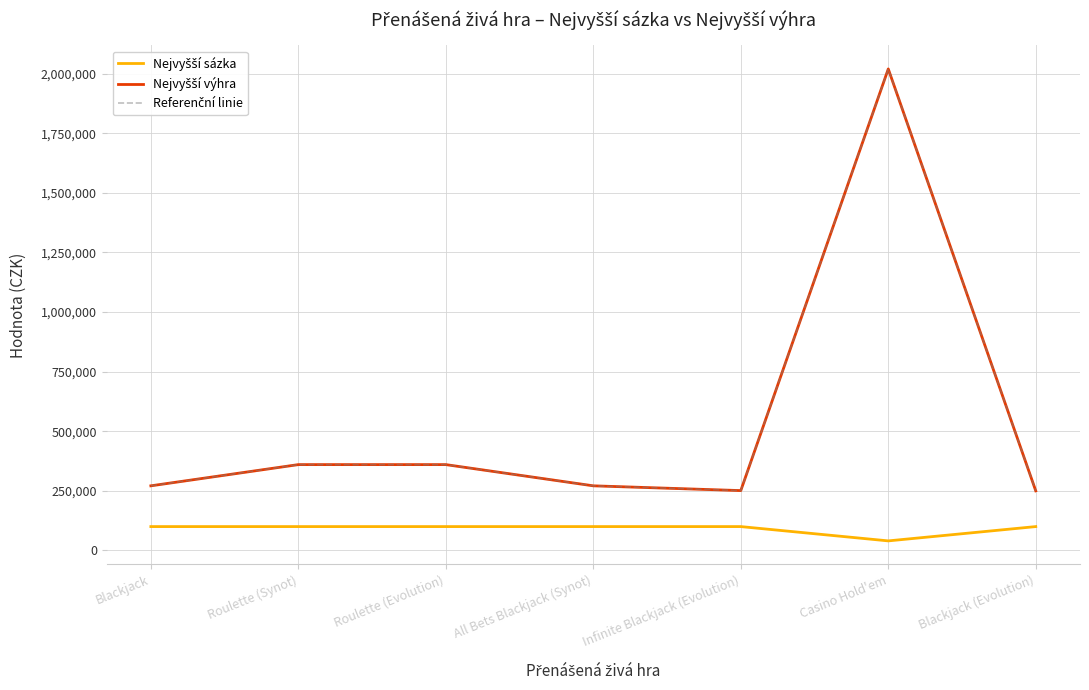

In Referenční linie, how many points are lower than both neighbors (excluding endpoints)?

1